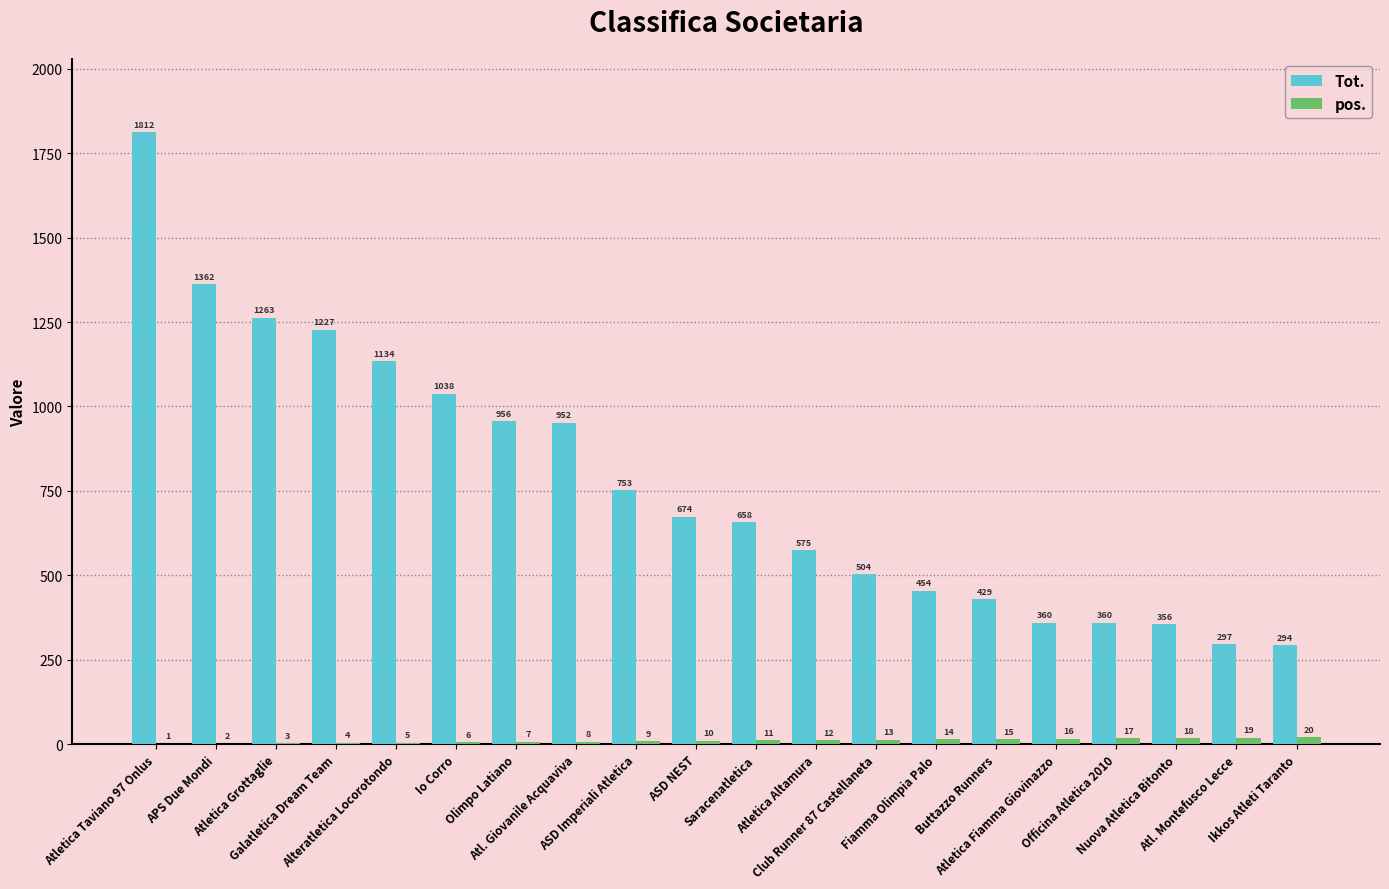

Which series has the largest total across all categories?

Tot.